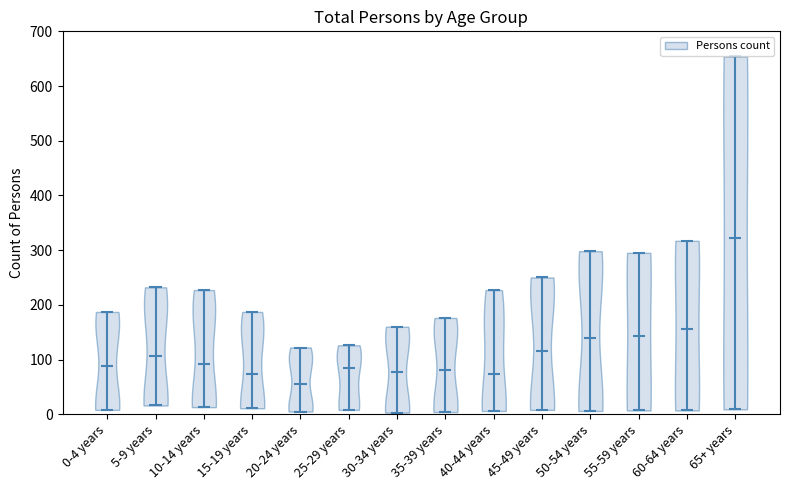

Which violin has the lowest median line?

20-24 years